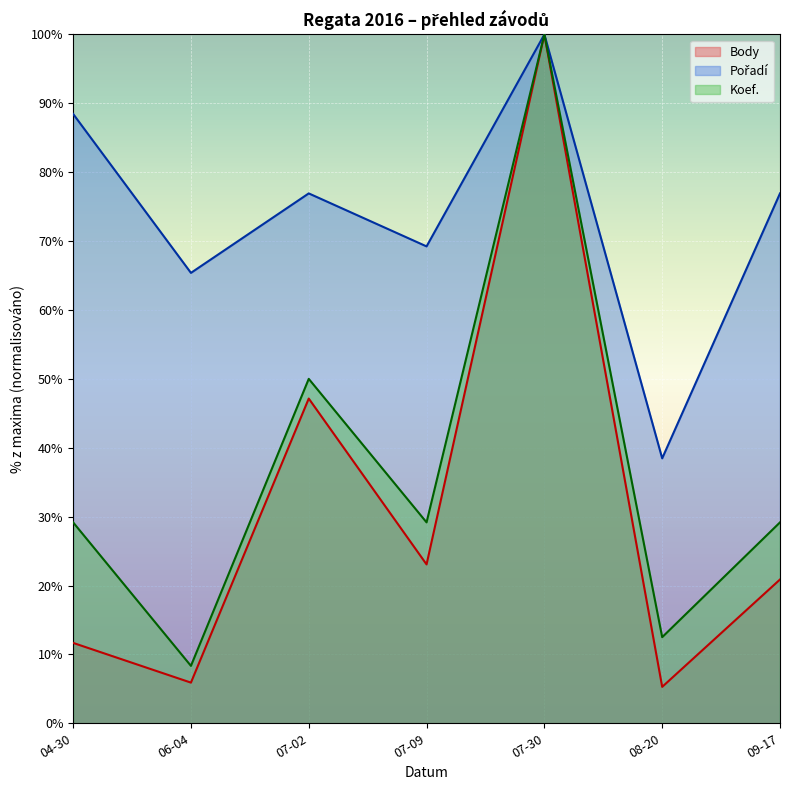

True or false: Koef. and Body cross at least once.

False